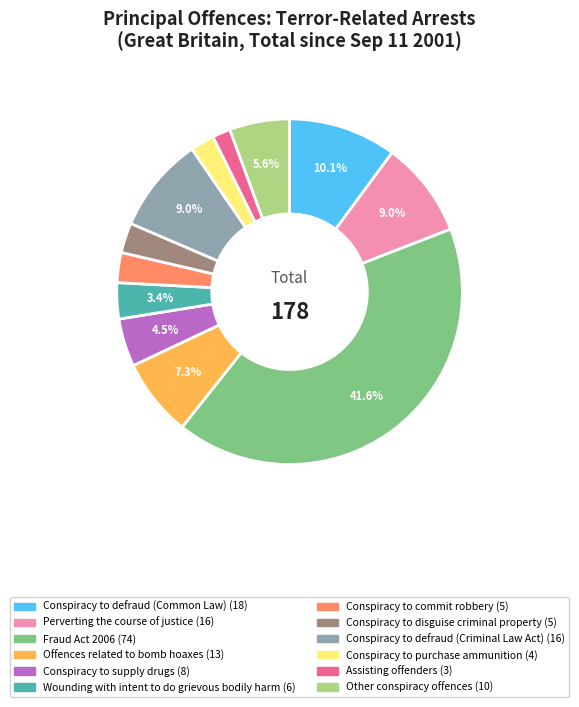

Do Assisting offenders and Fraud Act 2006 together represent more than half of the pie?

No